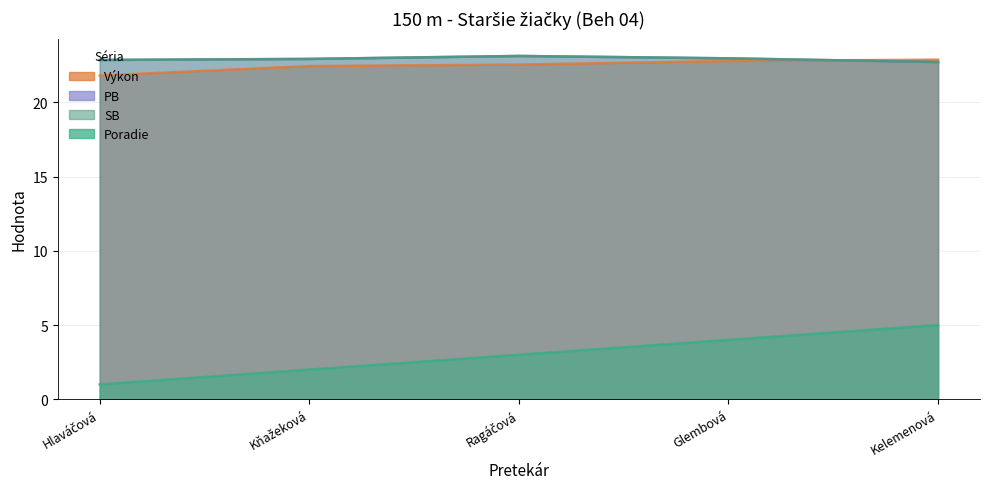

What is the average value of the PB series?

22.9